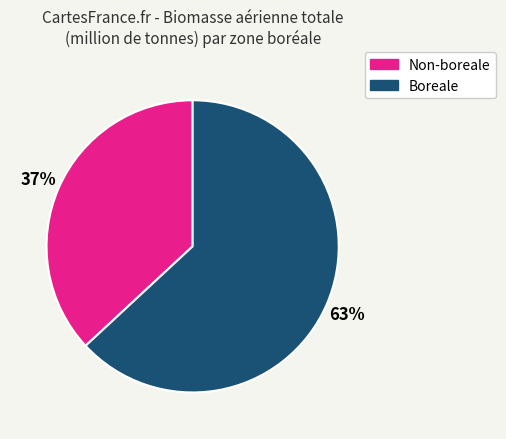

Do Boreale and Non-boreale together represent more than half of the pie?

Yes